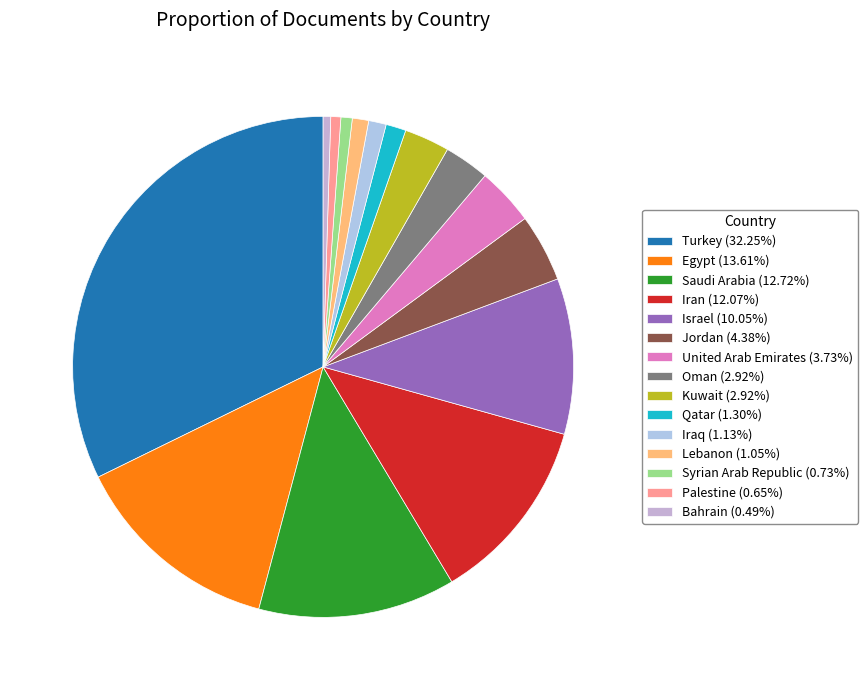

To the nearest percent, what is the difference between the largest and smallest slice percentages?

32%